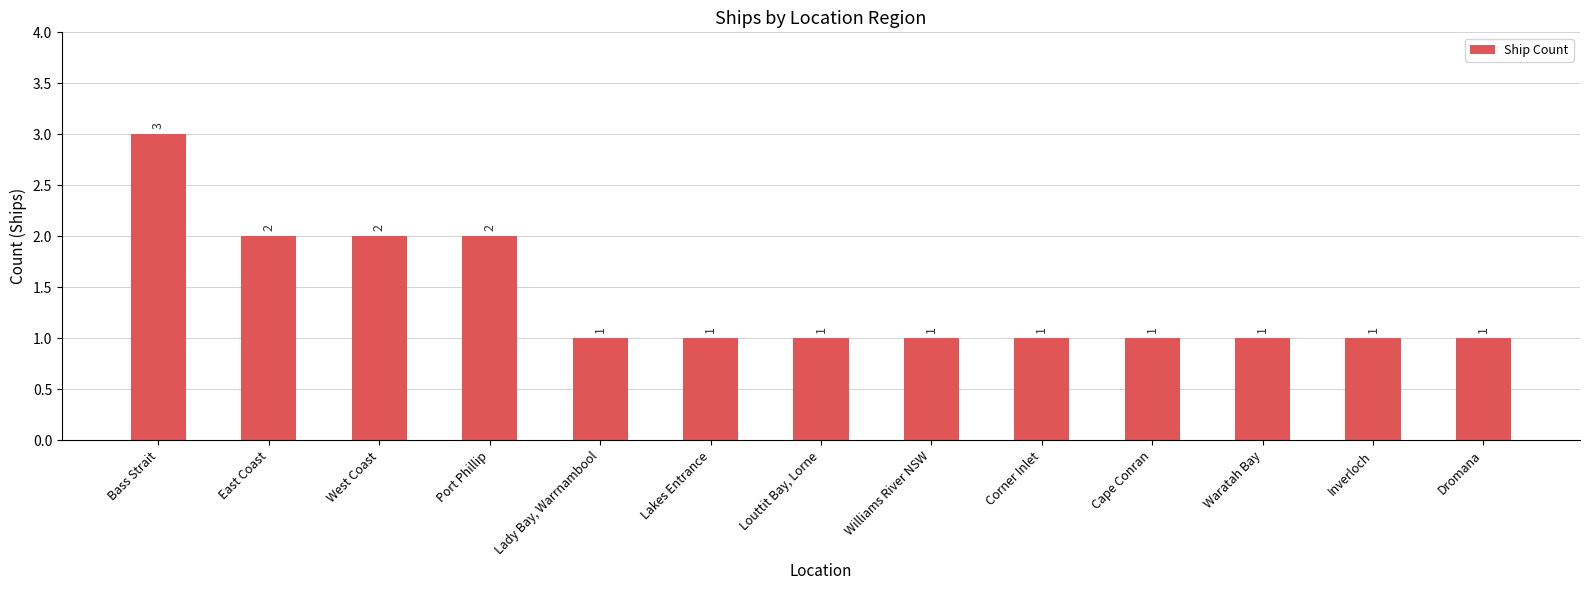

Are the bars horizontal?

No